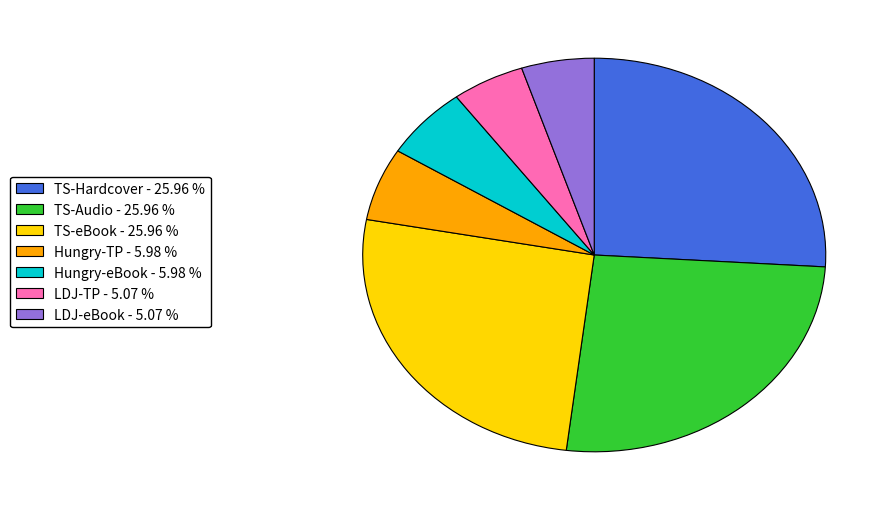

Combined, do TS-eBook - 25.96 % and Hungry-eBook - 5.98 % account for over 50%?

No